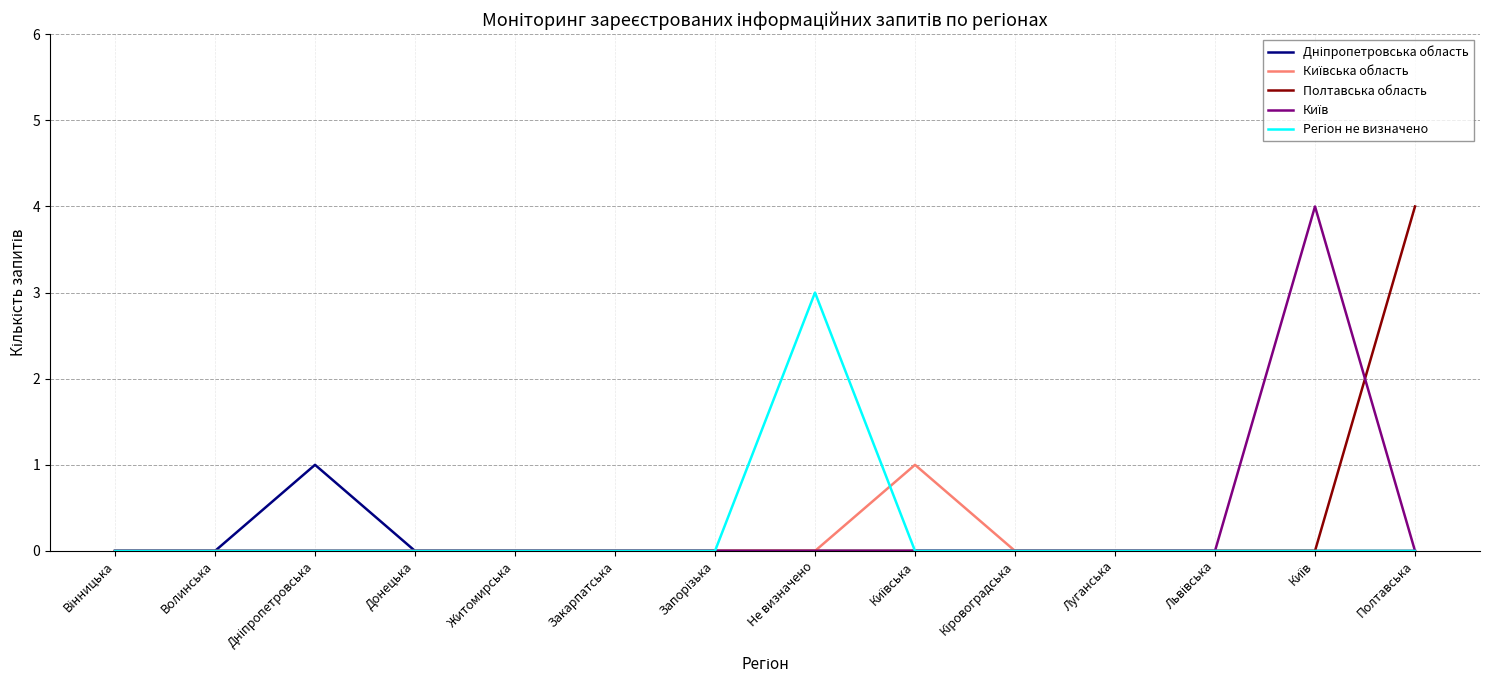

How many lines are shown in the chart?

5